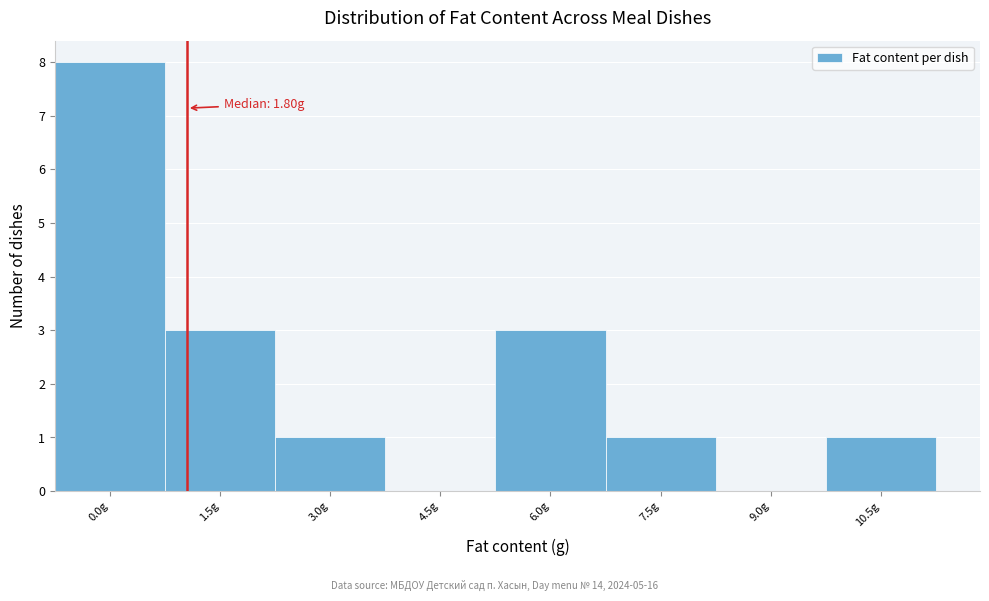

Reading right to left, transcribe all the data shown in this chart.

10.5g=1	9.0g=0	7.5g=1	6.0g=3	4.5g=0	3.0g=1	1.5g=3	0.0g=8